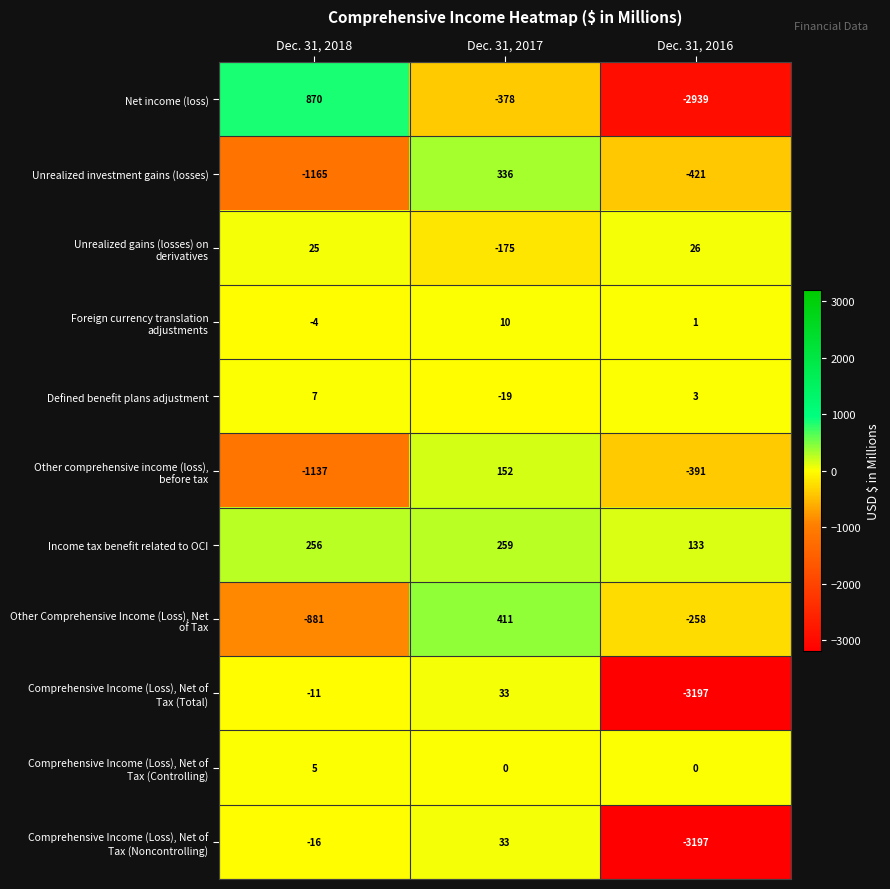

What value does the Unrealized investment gains (losses) series have at Dec. 31, 2017, to the nearest 100?

300